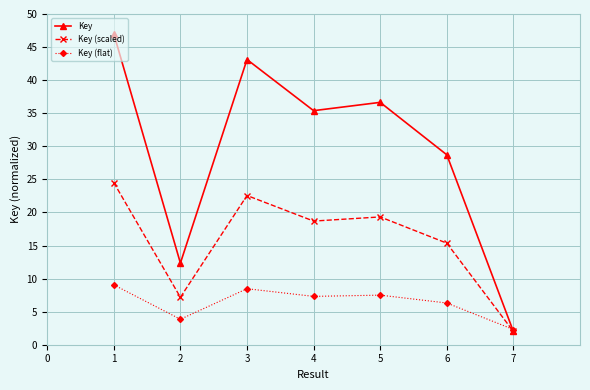

Which series changed the most between 2 and 6?

Key